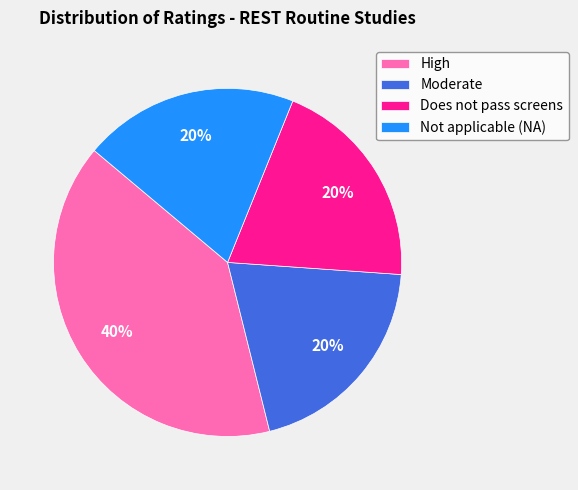

To the nearest percent, what is the difference between the largest and smallest slice percentages?

20%